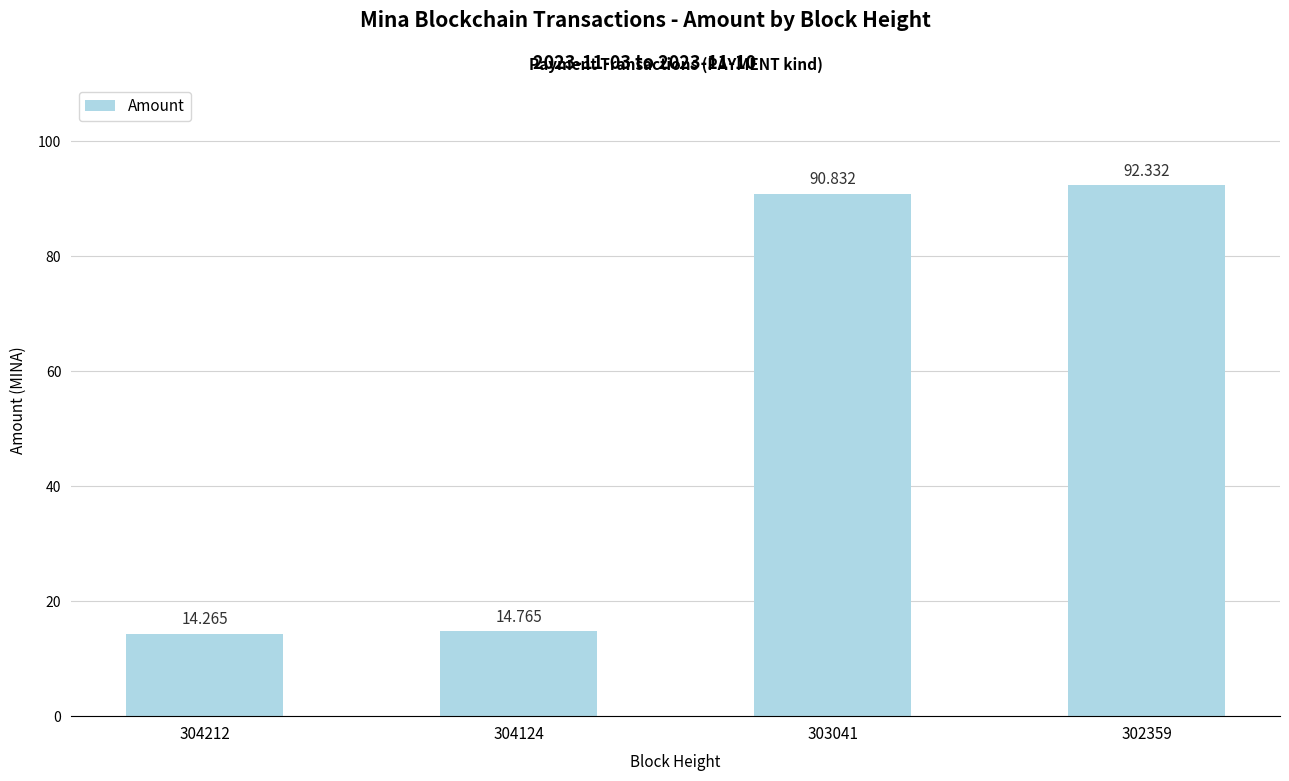

What is the sum of all values?

212.2